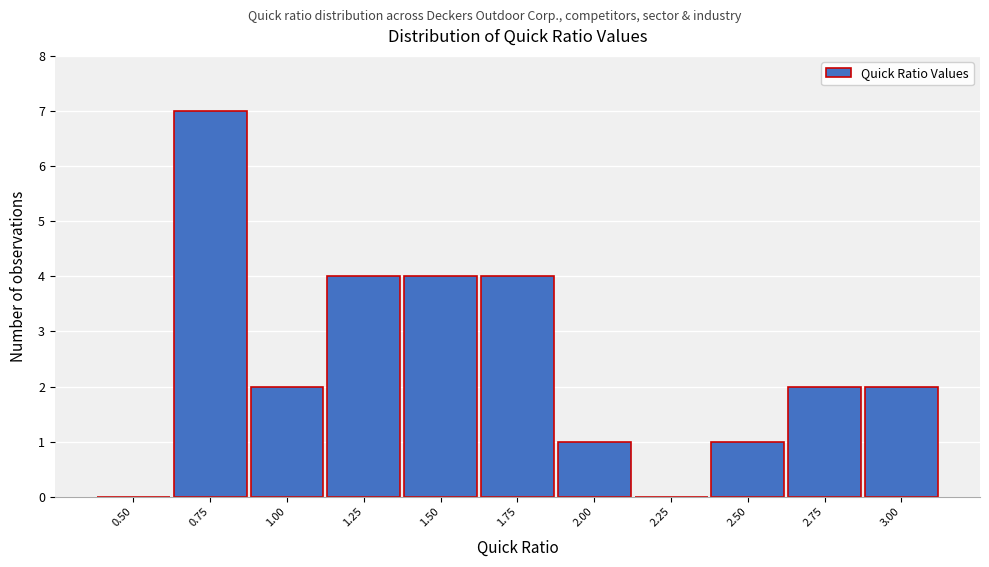

Reading left to right, list all the values displayed in this chart.

0.50=0	0.75=7	1.00=2	1.25=4	1.50=4	1.75=4	2.00=1	2.25=0	2.50=1	2.75=2	3.00=2